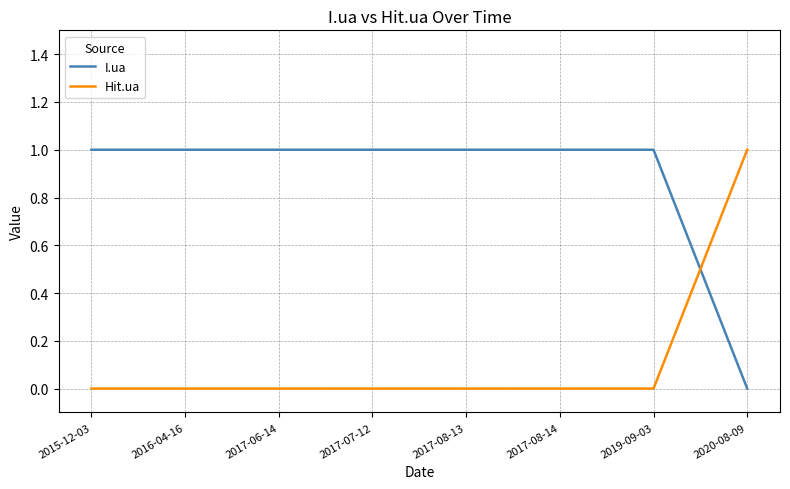

At how many categories does at least one series exceed 0?

8